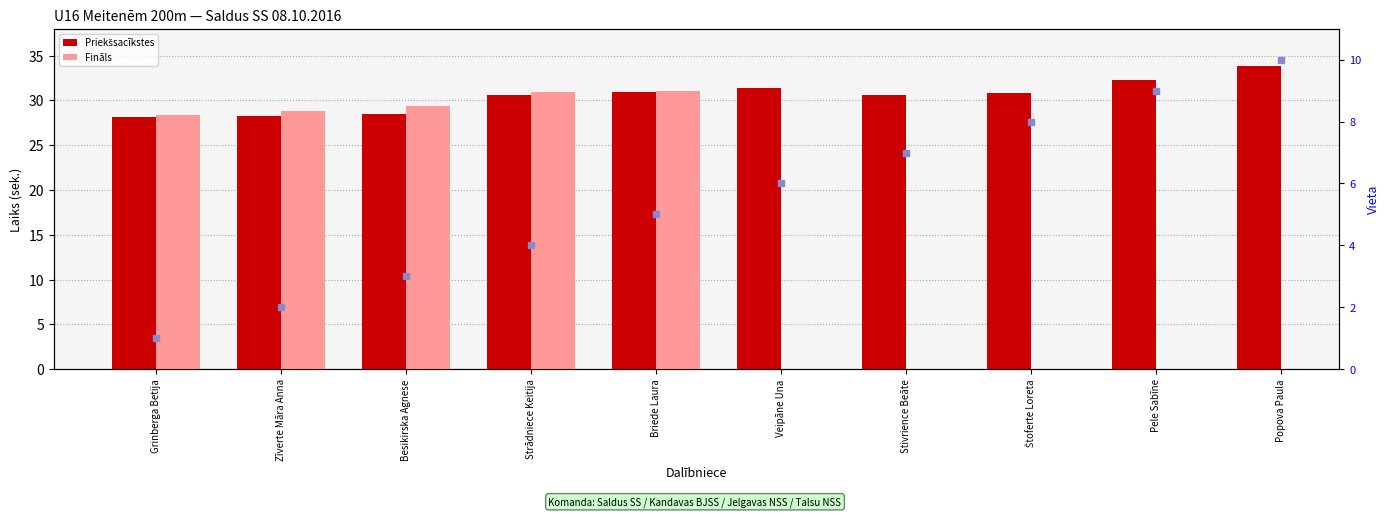

How many values in Fināls are above zero?

5